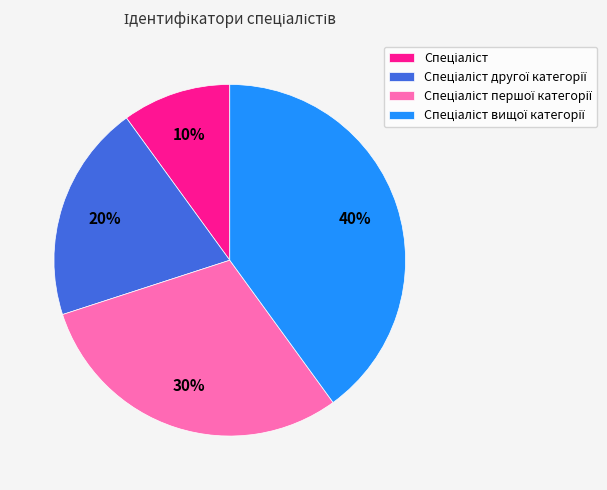

To the nearest percent, what is the average slice percentage?

25%